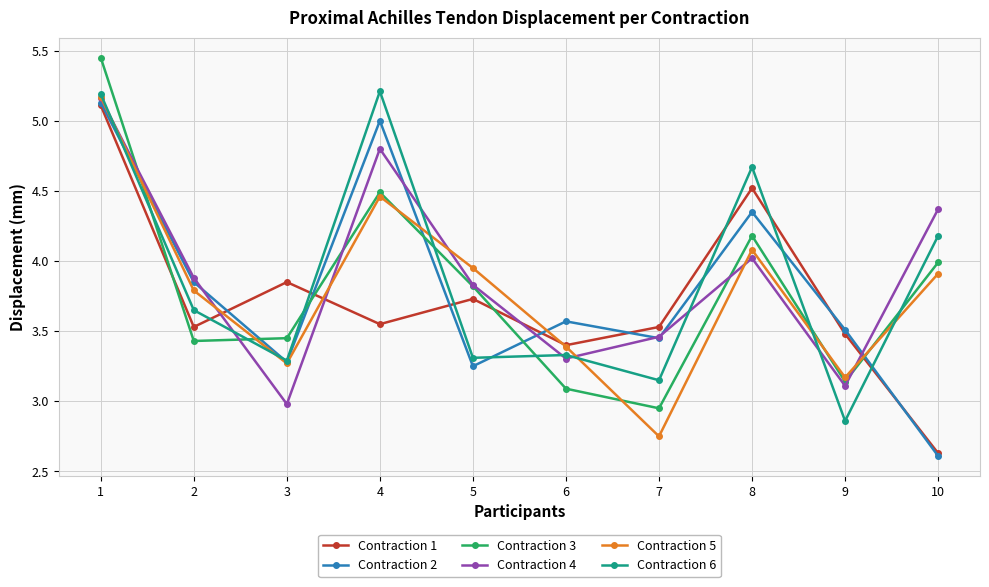

Is the value of Contraction 5 at 6 greater than the value of Contraction 2 at 4?

No